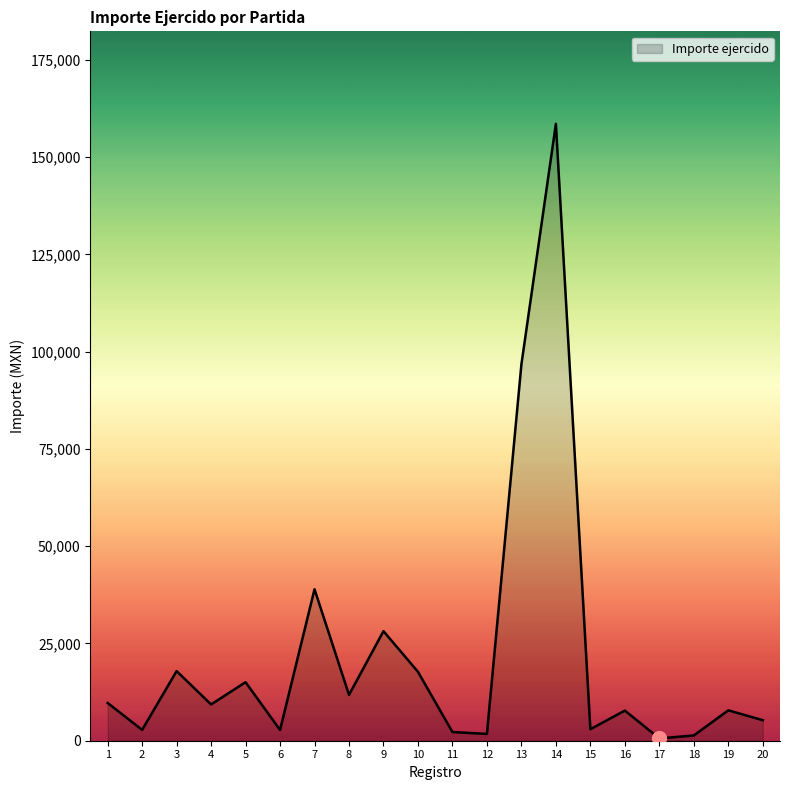

What is the difference between the maximum and minimum values?

157977.0